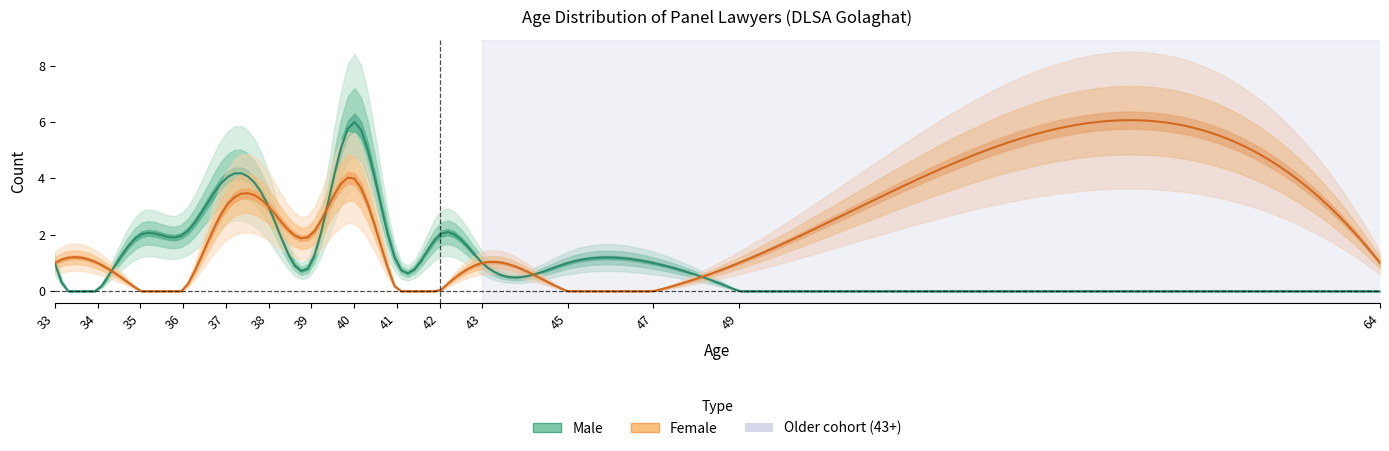

Does the chart have visible grid lines?

No